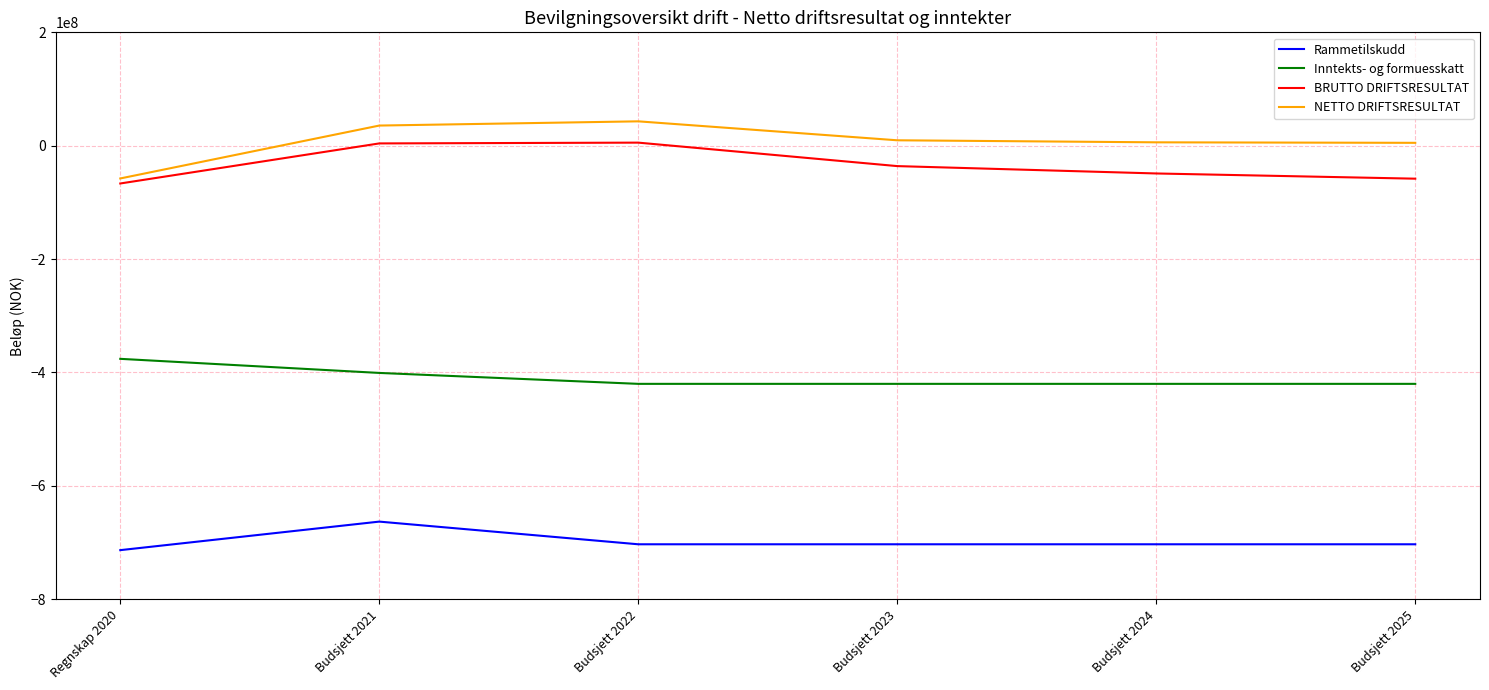

How many values in the BRUTTO DRIFTSRESULTAT series exceed -36012945?

2